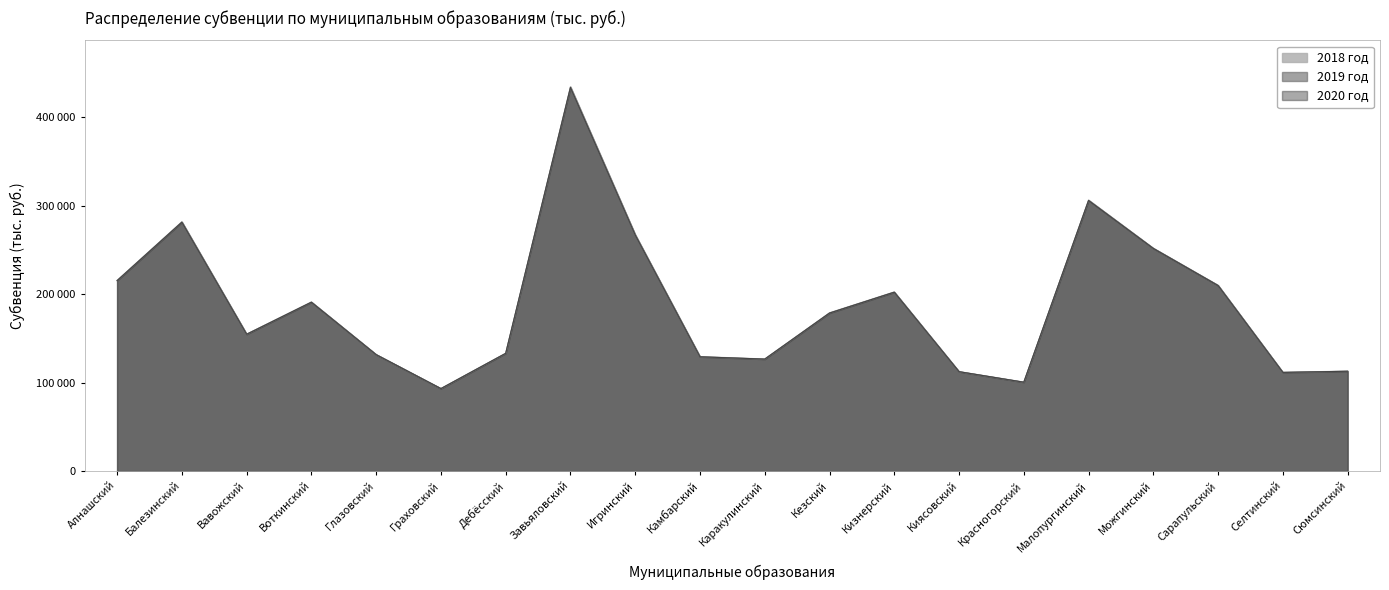

Is the value of 2019 год at Сюмсинский greater than the value of 2018 год at Кезский?

No